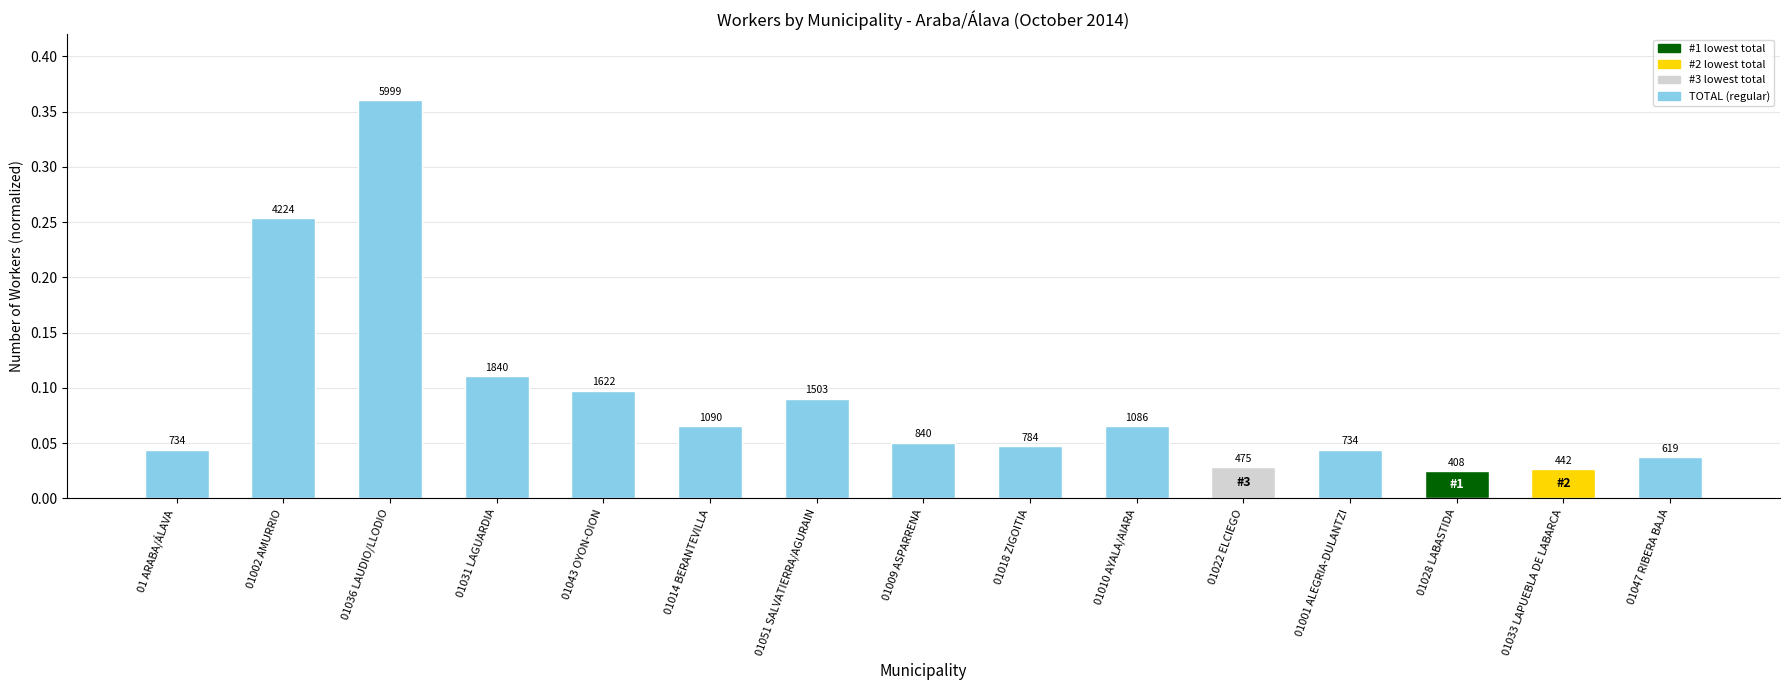

Does the chart contain any negative values?

No